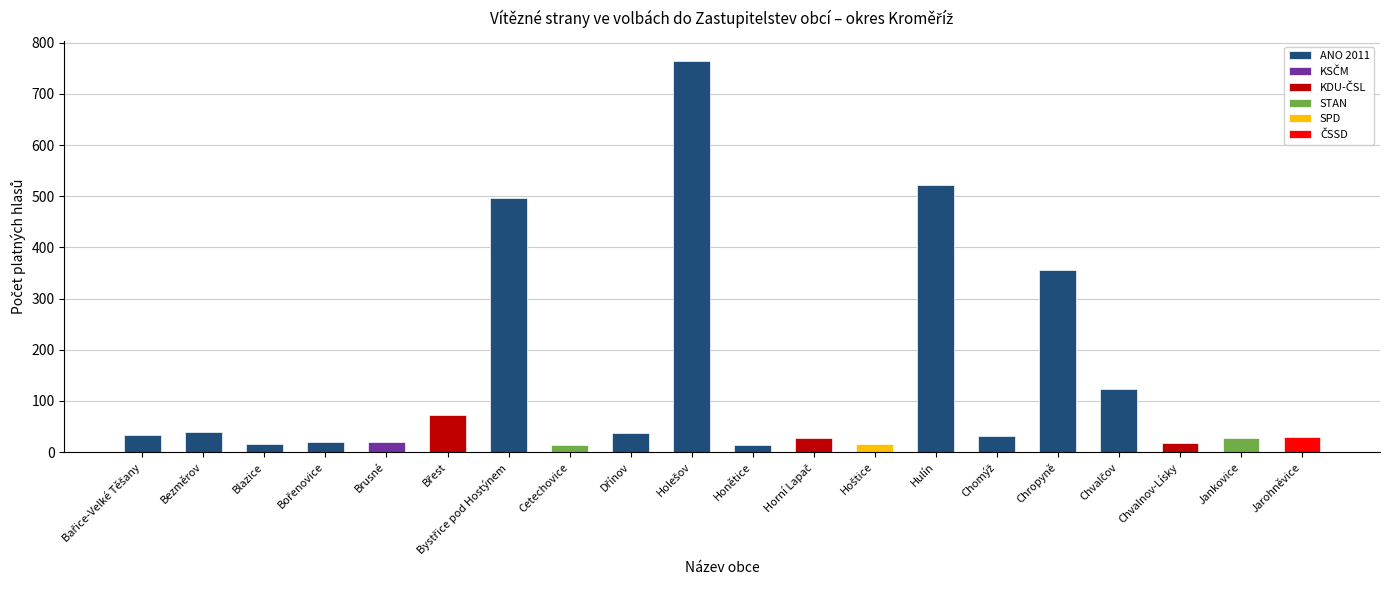

What is the label of the 6th bar from the left?

Břest